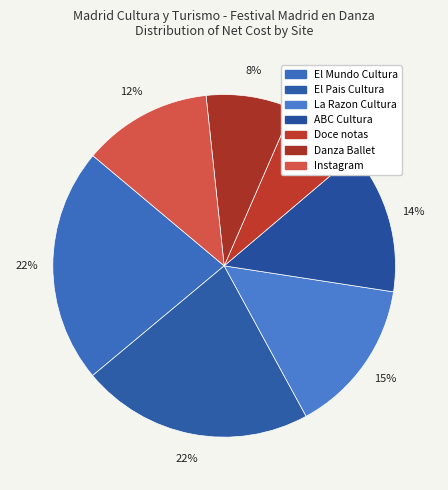

To the nearest percent, what percentage of the pie is Instagram?

12%